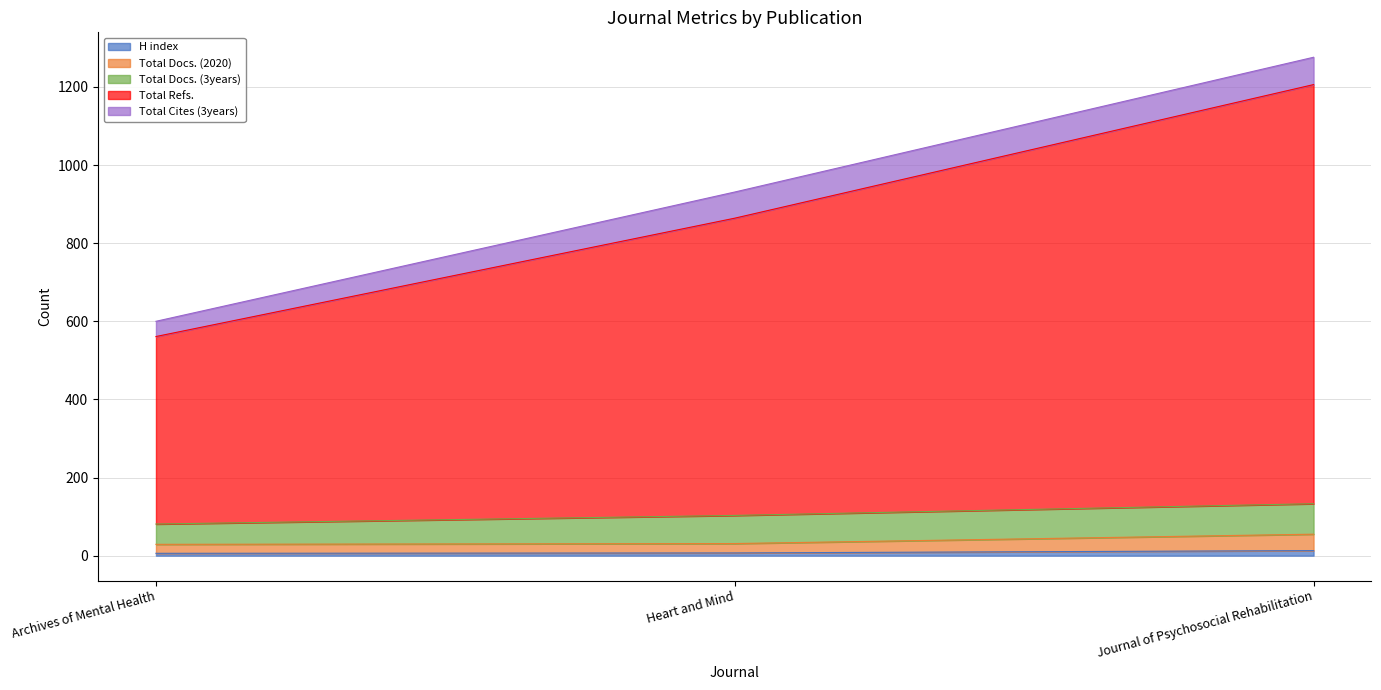

Which series has the widest spread of values?

Total Refs.